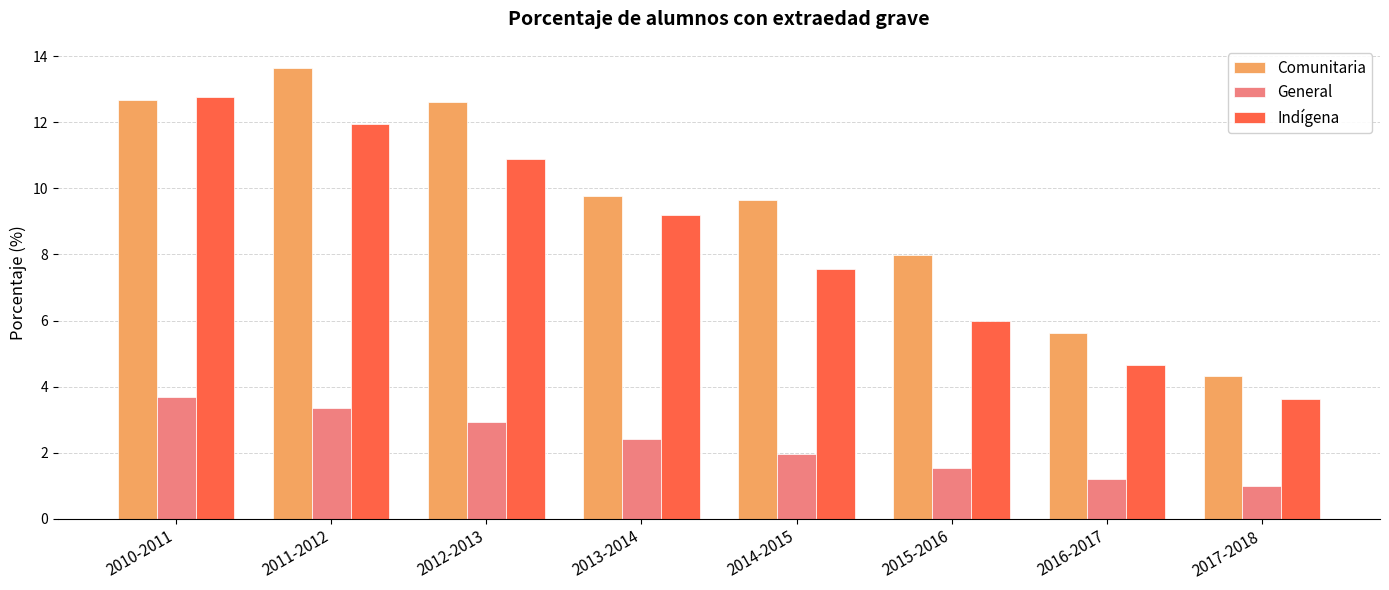

Where does the Comunitaria series first go above 9?

2010-2011